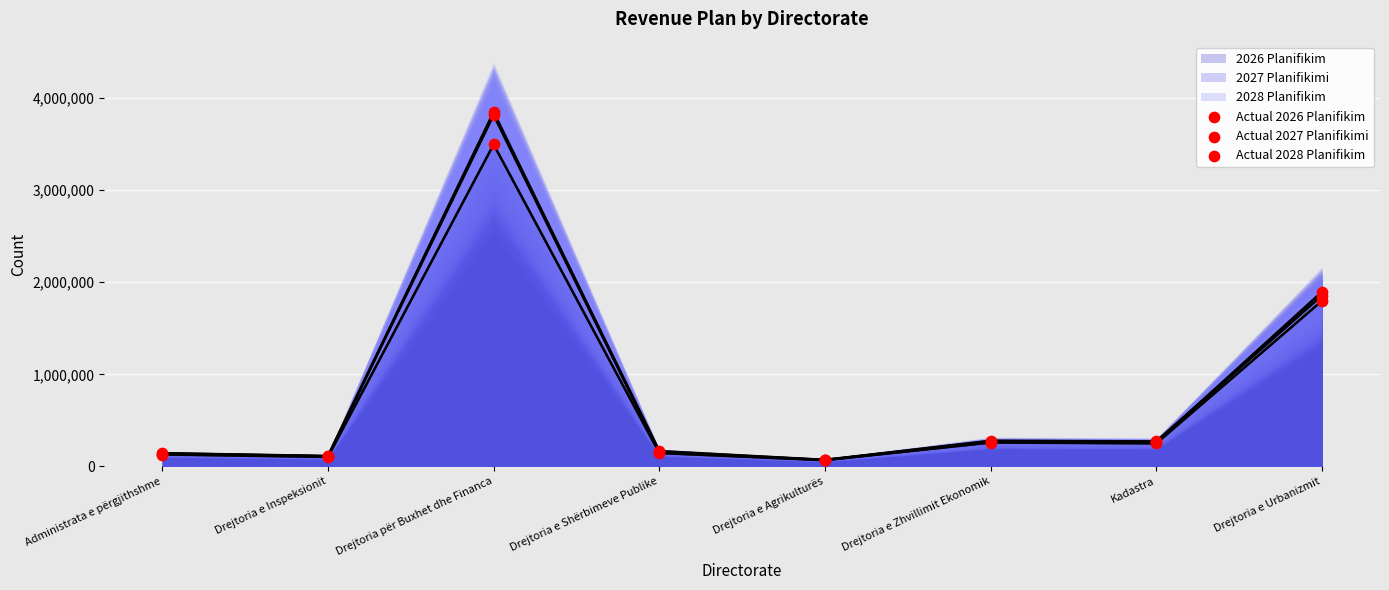

Is the value of 2027 Planifikimi at Kadastra greater than the value of Actual 2026 Planifikim at Kadastra?

Yes